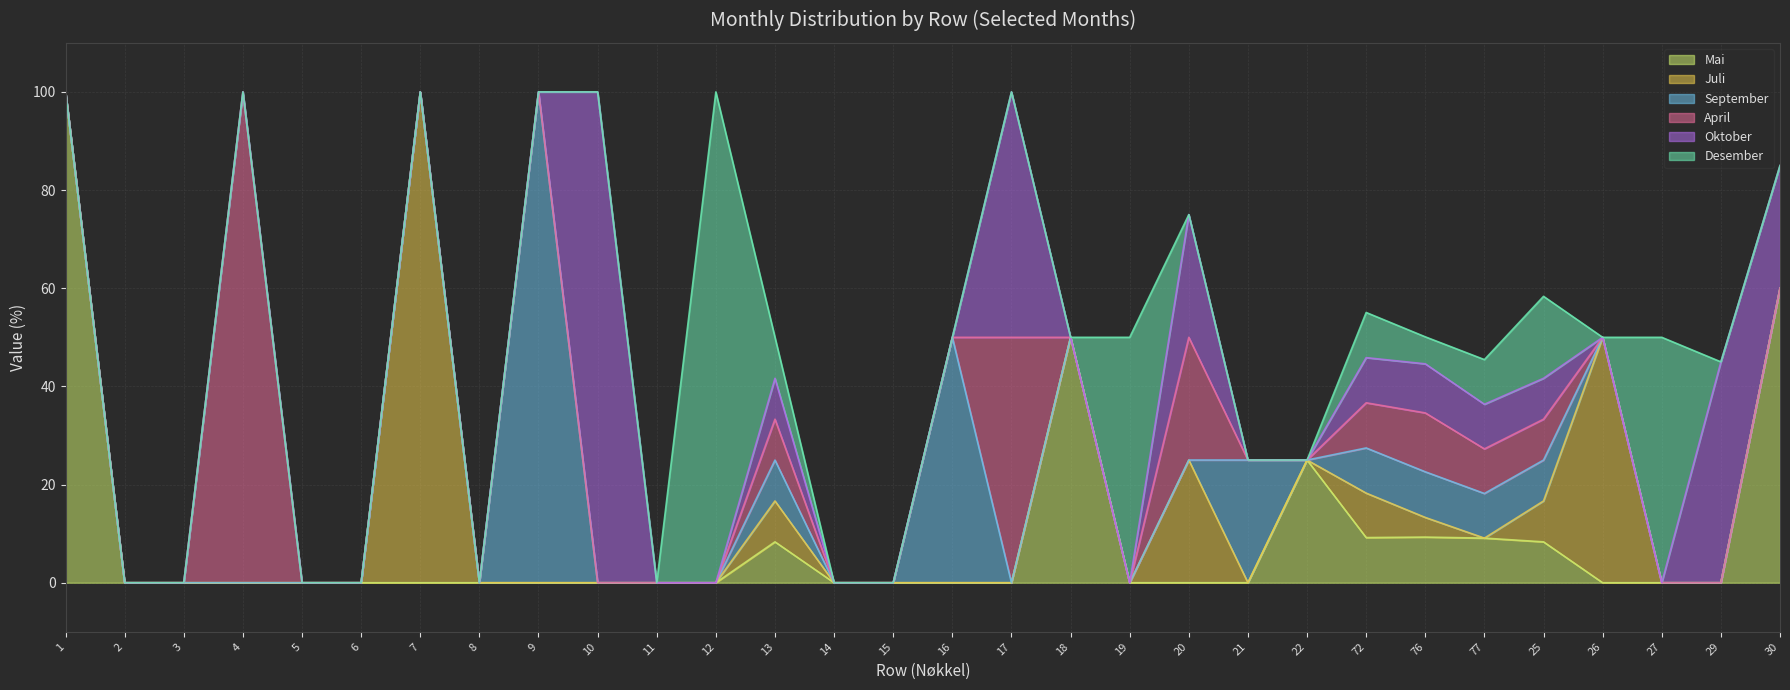

List the labels in order of September value, smallest first.

1, 2, 3, 4, 5, 6, 7, 8, 10, 11, 12, 14, 15, 17, 18, 19, 20, 22, 26, 27, 29, 30, 13, 25, 77, 72, 76, 21, 16, 9